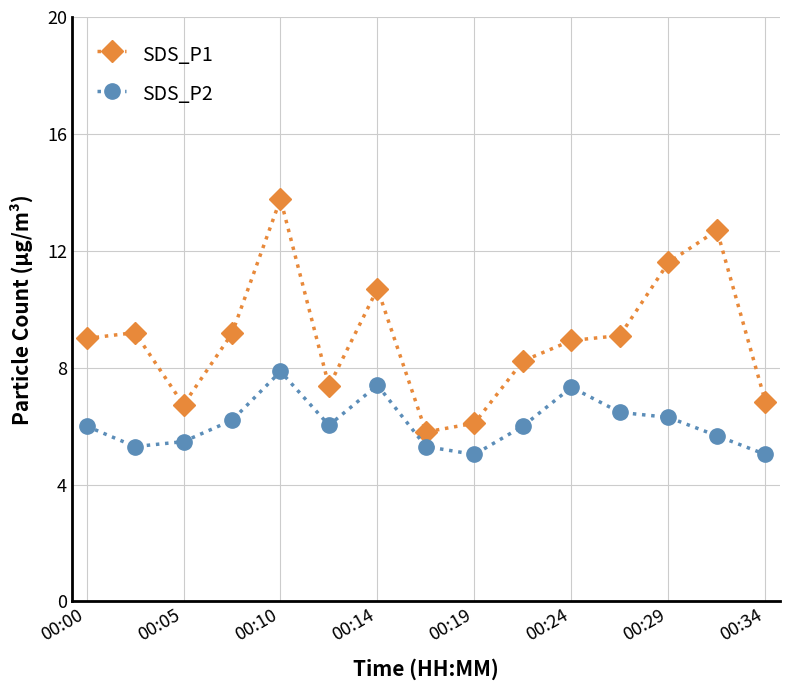

True or false: SDS_P2 and SDS_P1 cross at least once.

False